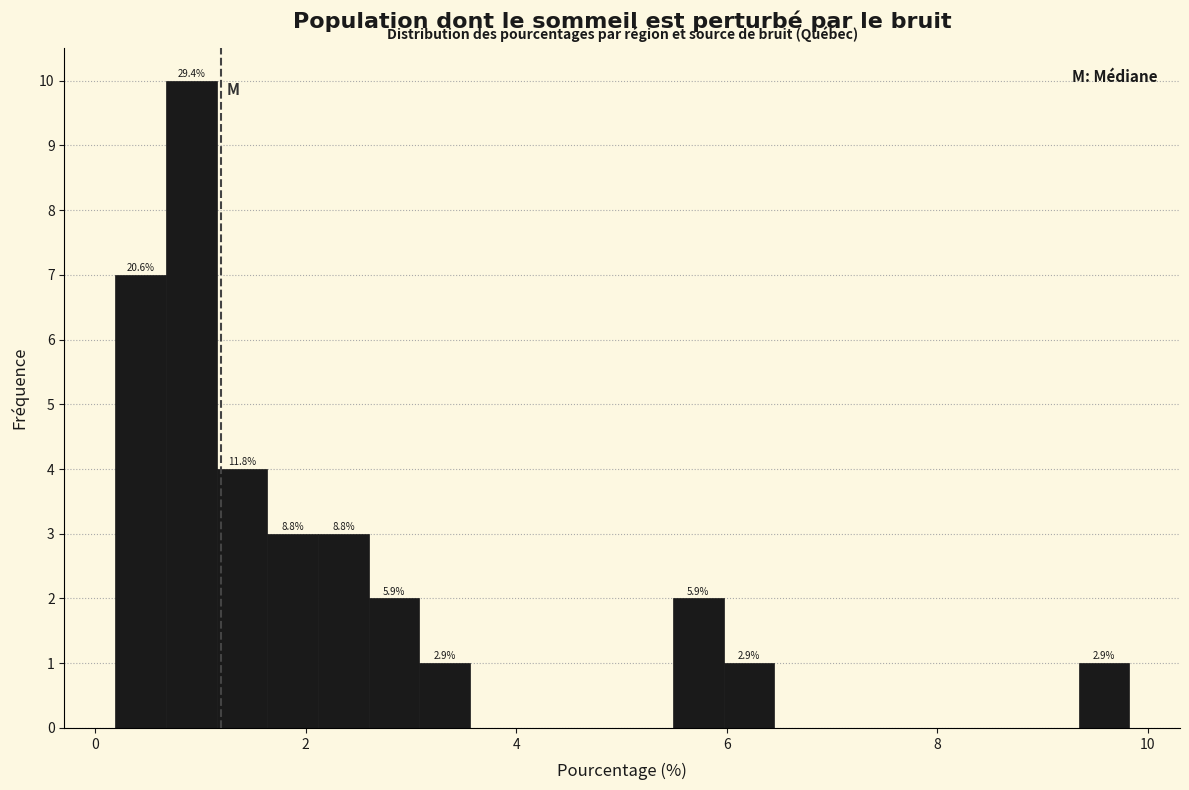

Around what value on the x-axis is the tallest bar? Give the approximate position of its centre, as read against the axis.

1.0